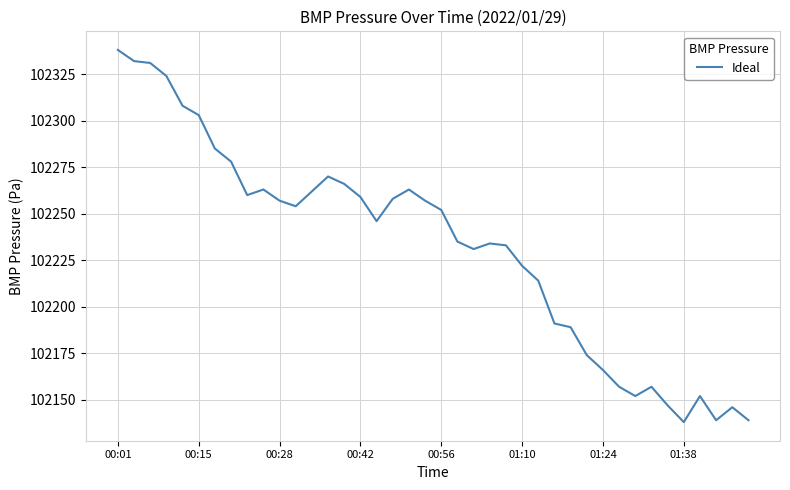

Does the chart display data point markers on the line(s)?

No